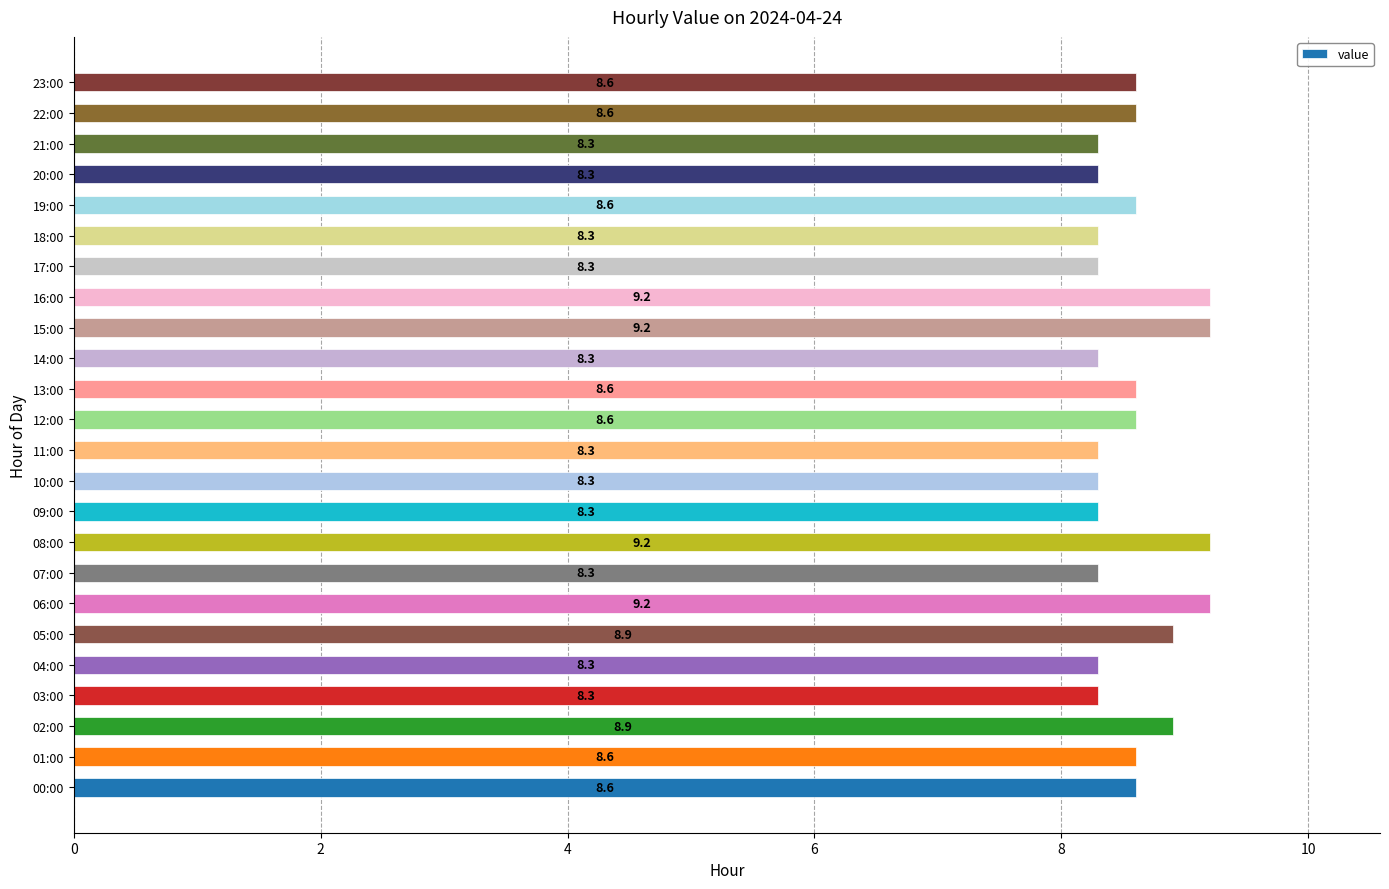

Between 17:00 and 19:00, which is larger?

19:00